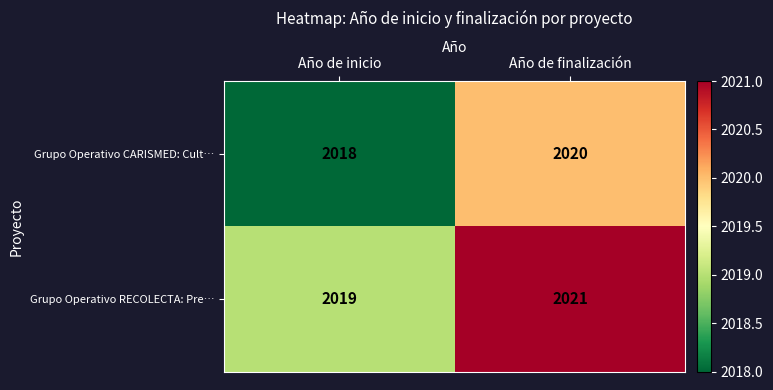

What is the sum of all Grupo Operativo RECOLECTA: Pre… values?

4040